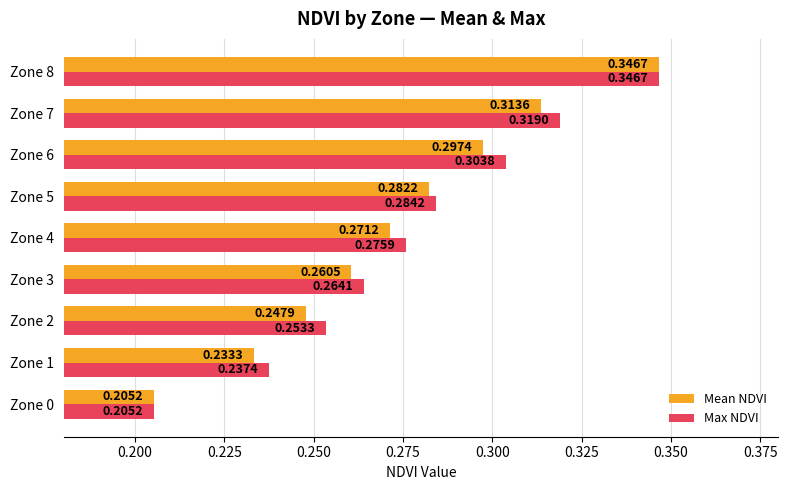

At Zone 6, list the series in order from smallest to largest.

Mean NDVI, Max NDVI